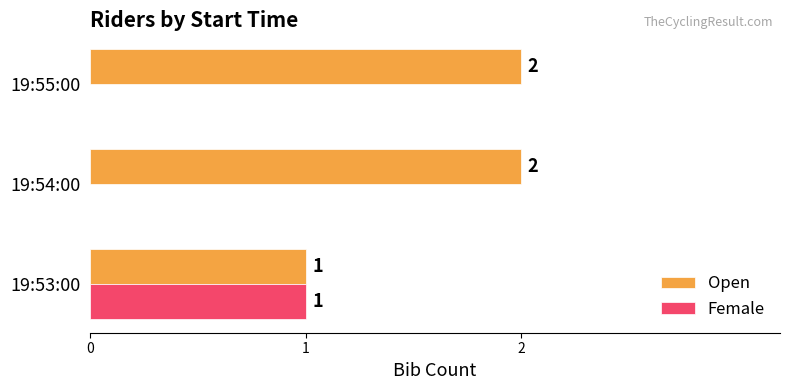

Which series has the largest total across all categories?

Open